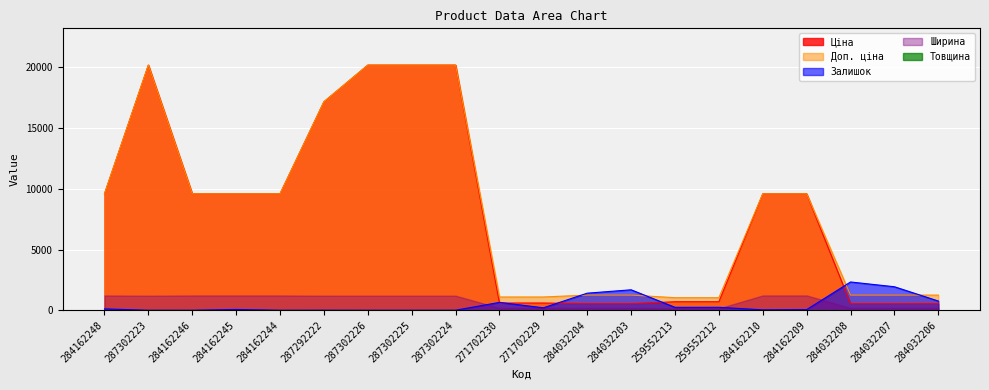

What is the spread (max minus min) of values at 287302223?

20185.0